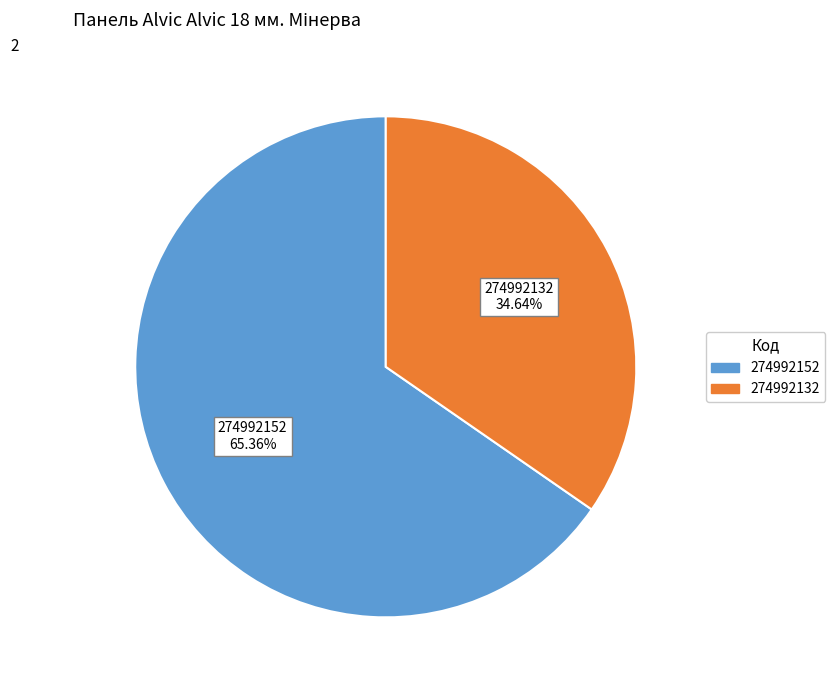

How many segments does this pie chart have?

2